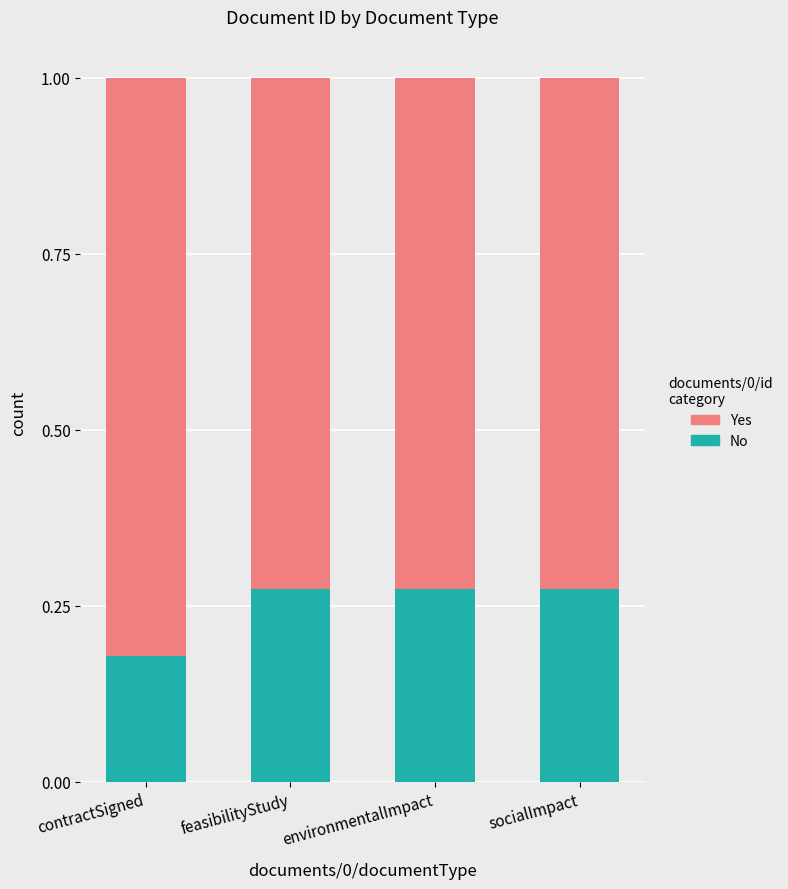

What is the sum of all No values?

1.0